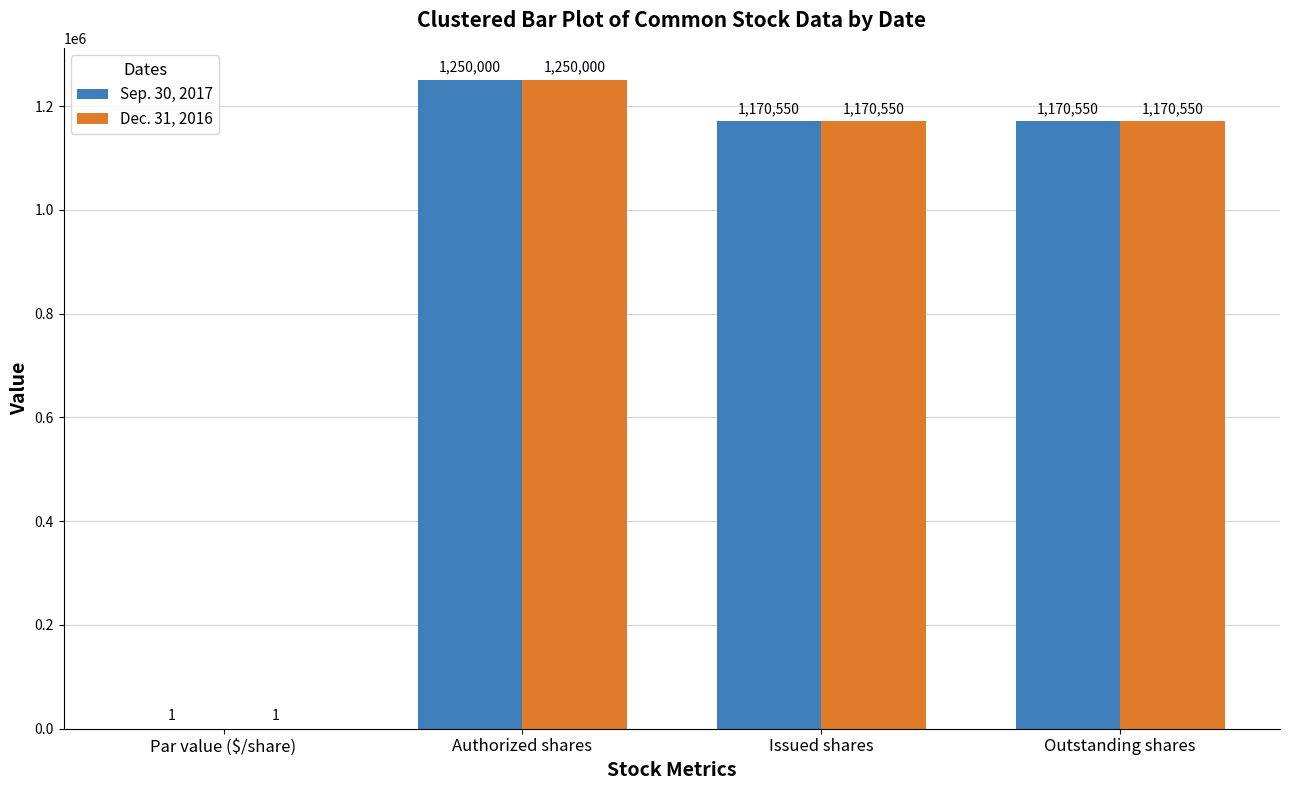

Which category has the highest value in the Sep. 30, 2017 series?

Authorized shares